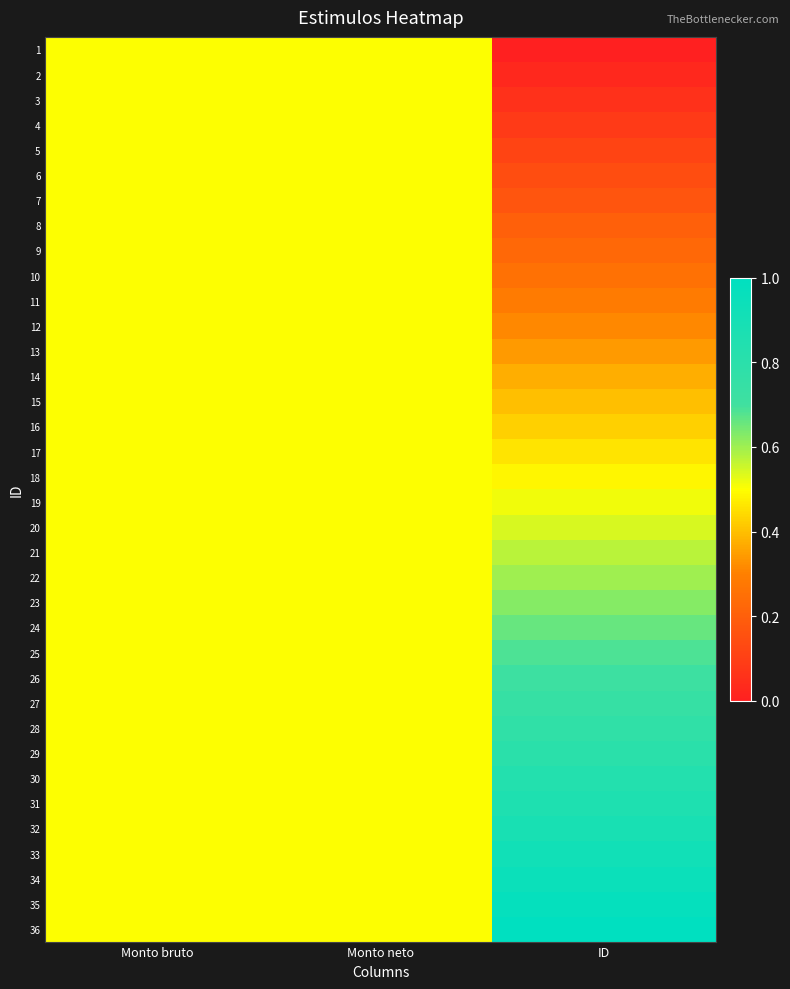

Rank the series by their maximum value, from lowest to highest.

1, 2, 3, 4, 5, 6, 7, 8, 9, 10, 11, 12, 13, 14, 15, 16, 17, 18, 19, 20, 21, 22, 23, 24, 25, 26, 27, 28, 29, 30, 31, 32, 33, 34, 35, 36